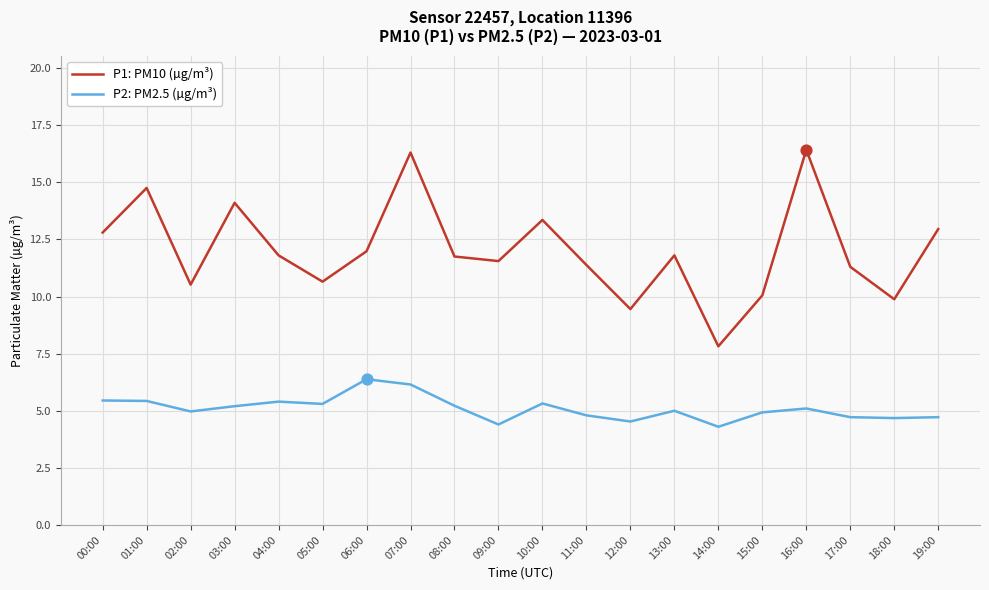

At which category is the sum across all series the highest?

07:00